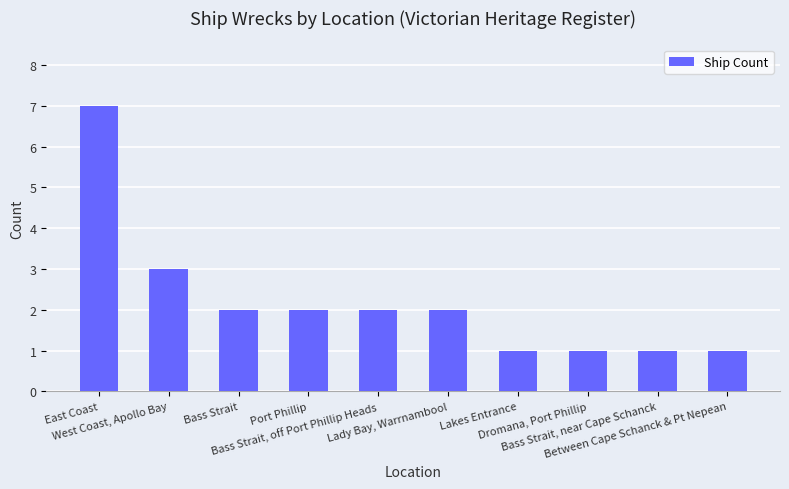

What is the change in value from Bass Strait, off Port Phillip Heads to Between Cape Schanck & Pt Nepean?

-1